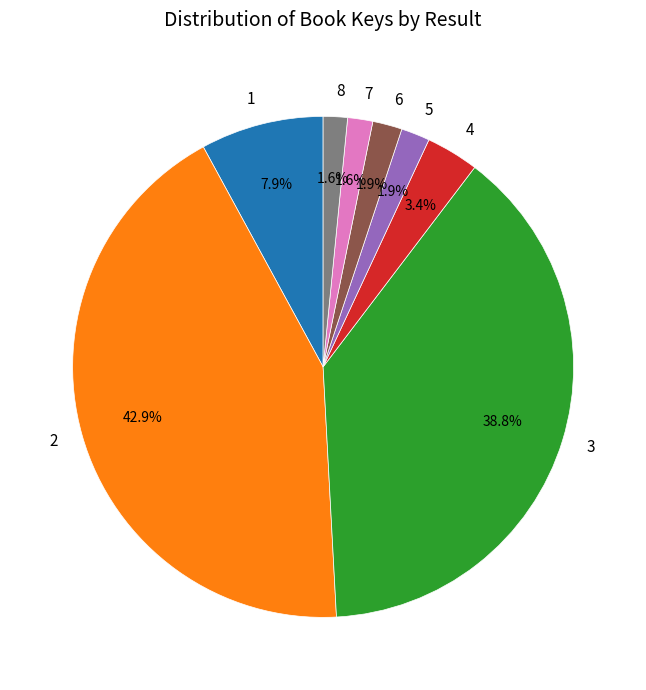

Does 3 account for over 50% of the chart?

No